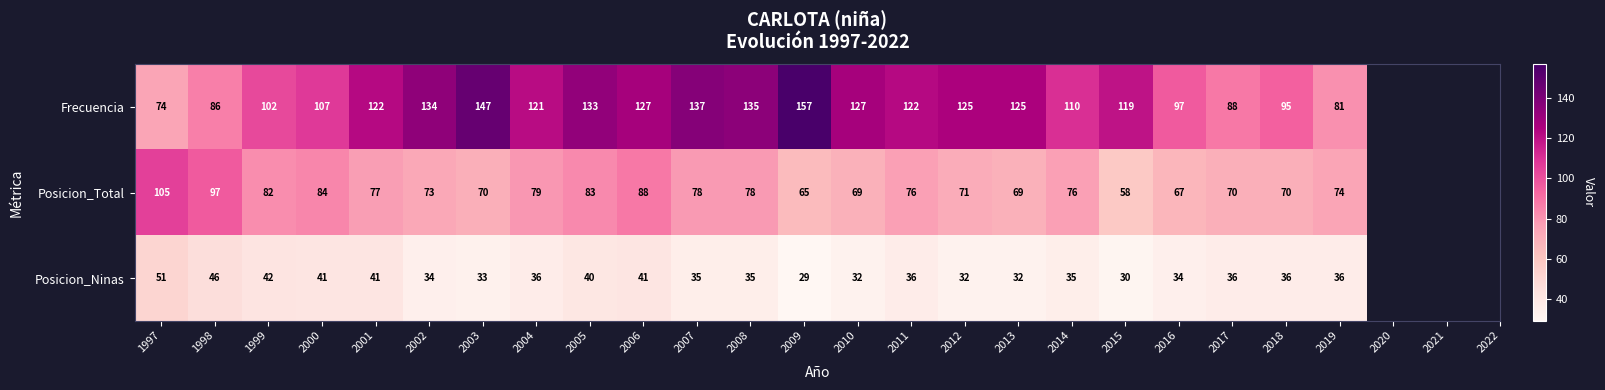

At which label does Posicion_Ninas first exceed 36?

1997